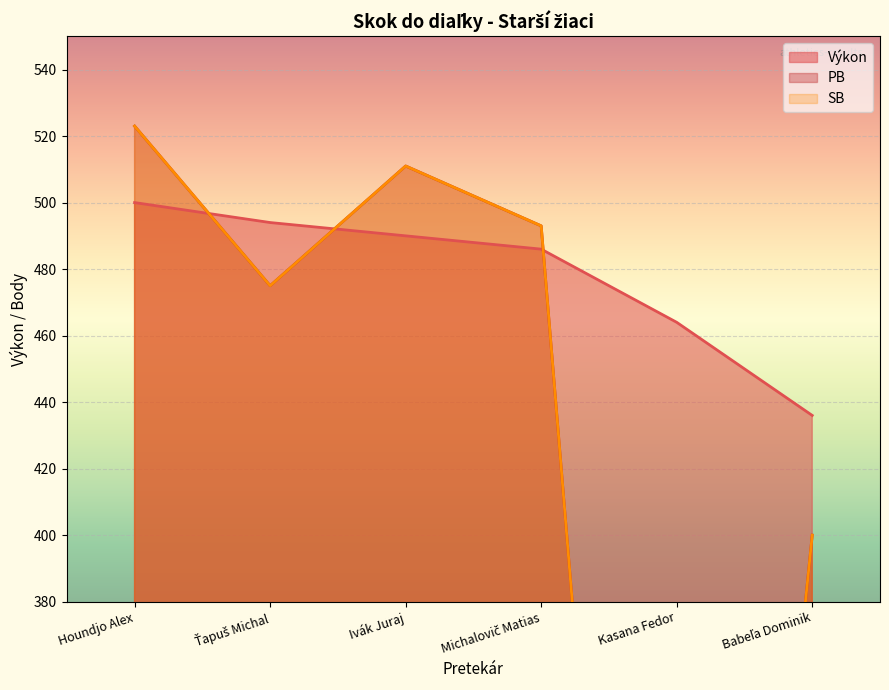

True or false: SB and Výkon intersect in this chart.

True